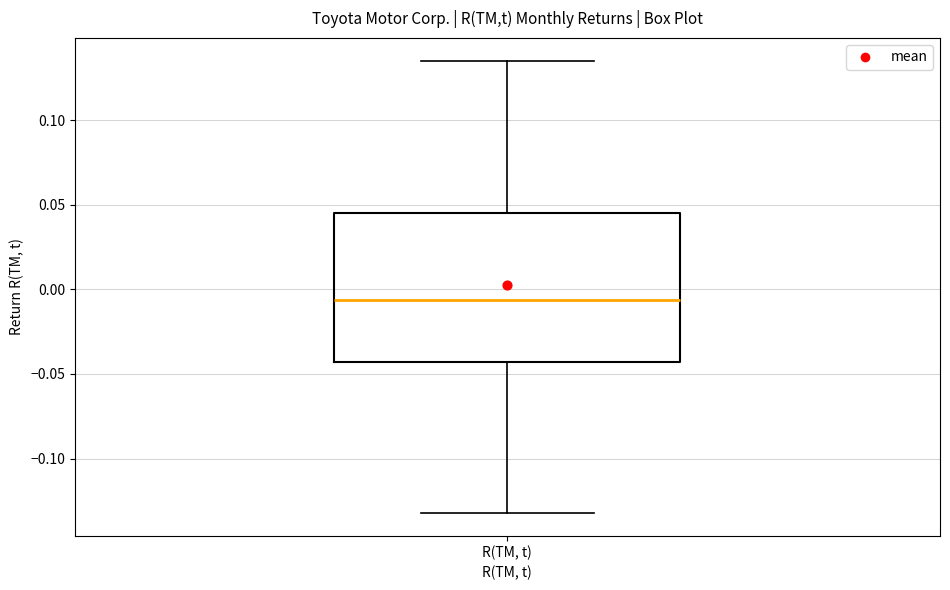

Transcribe this box plot: give where the median line is, the range the box spans, and where the two whiskers end, as read against the y-axis. The values are not printed on the chart, so give them approximately, as read against the axis.

median -0.005, box -0.045 to 0.045, whiskers -0.130 to 0.135